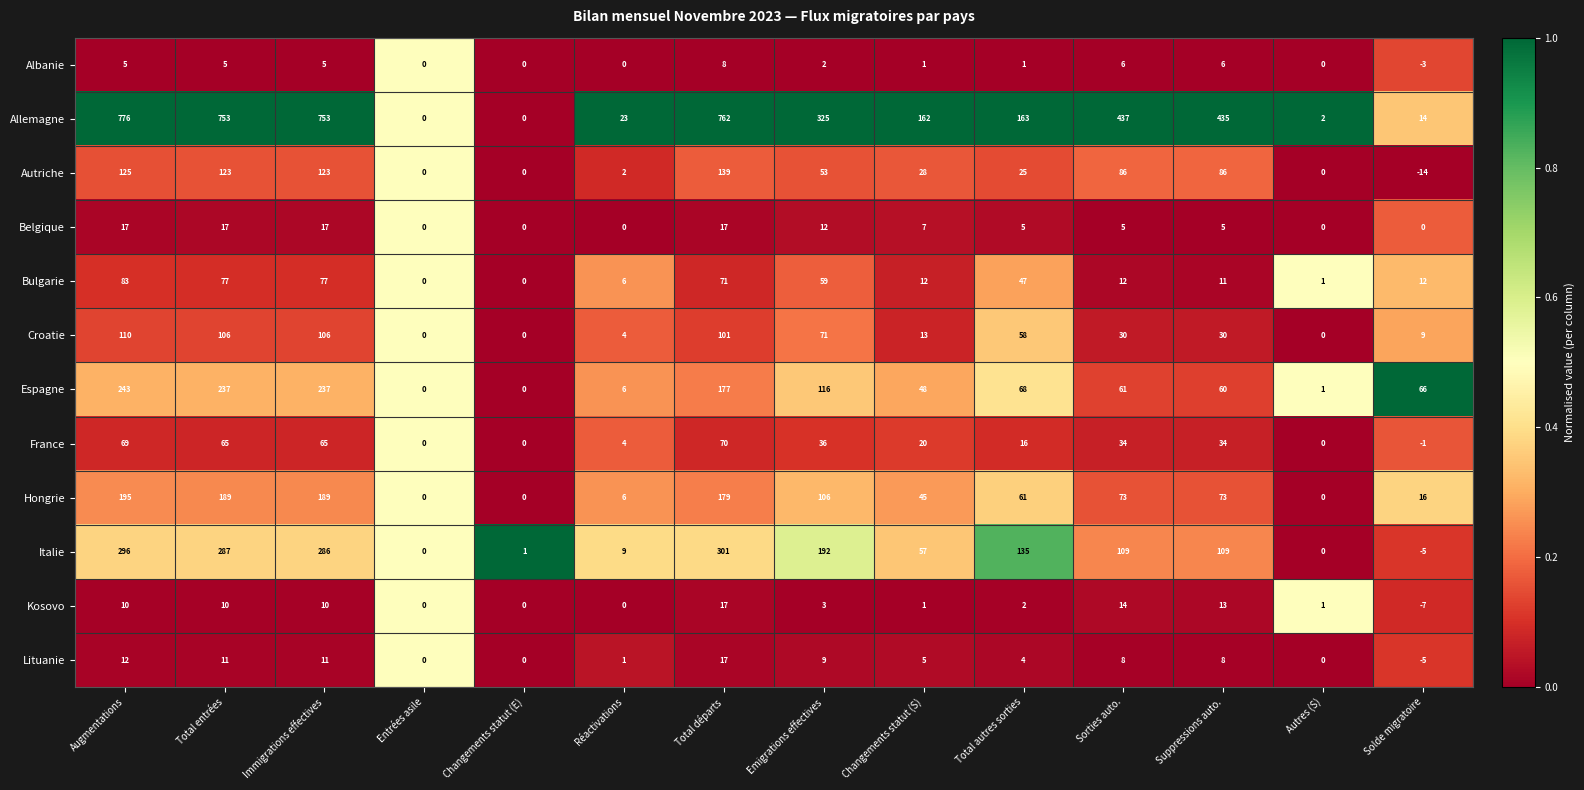

What is the difference between the maximum and minimum values in the Albanie series?

11